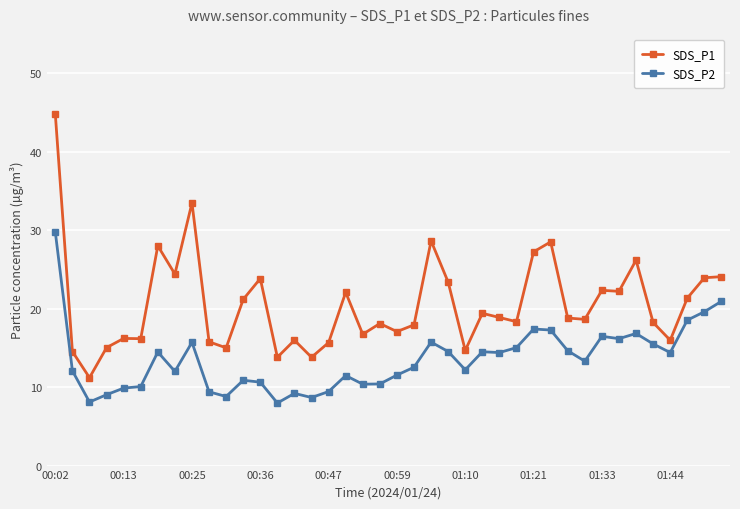

Which series has the widest spread of values?

SDS_P1